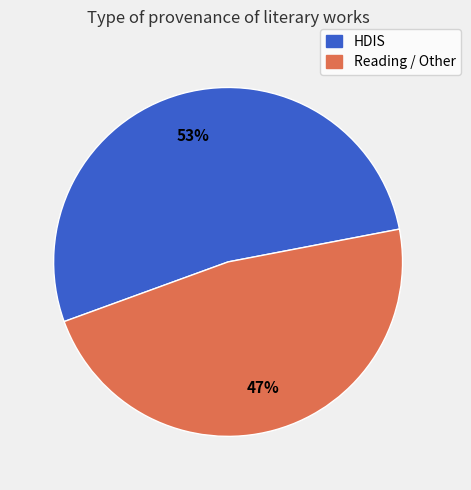

Is there any slice that represents more than half of the pie?

Yes